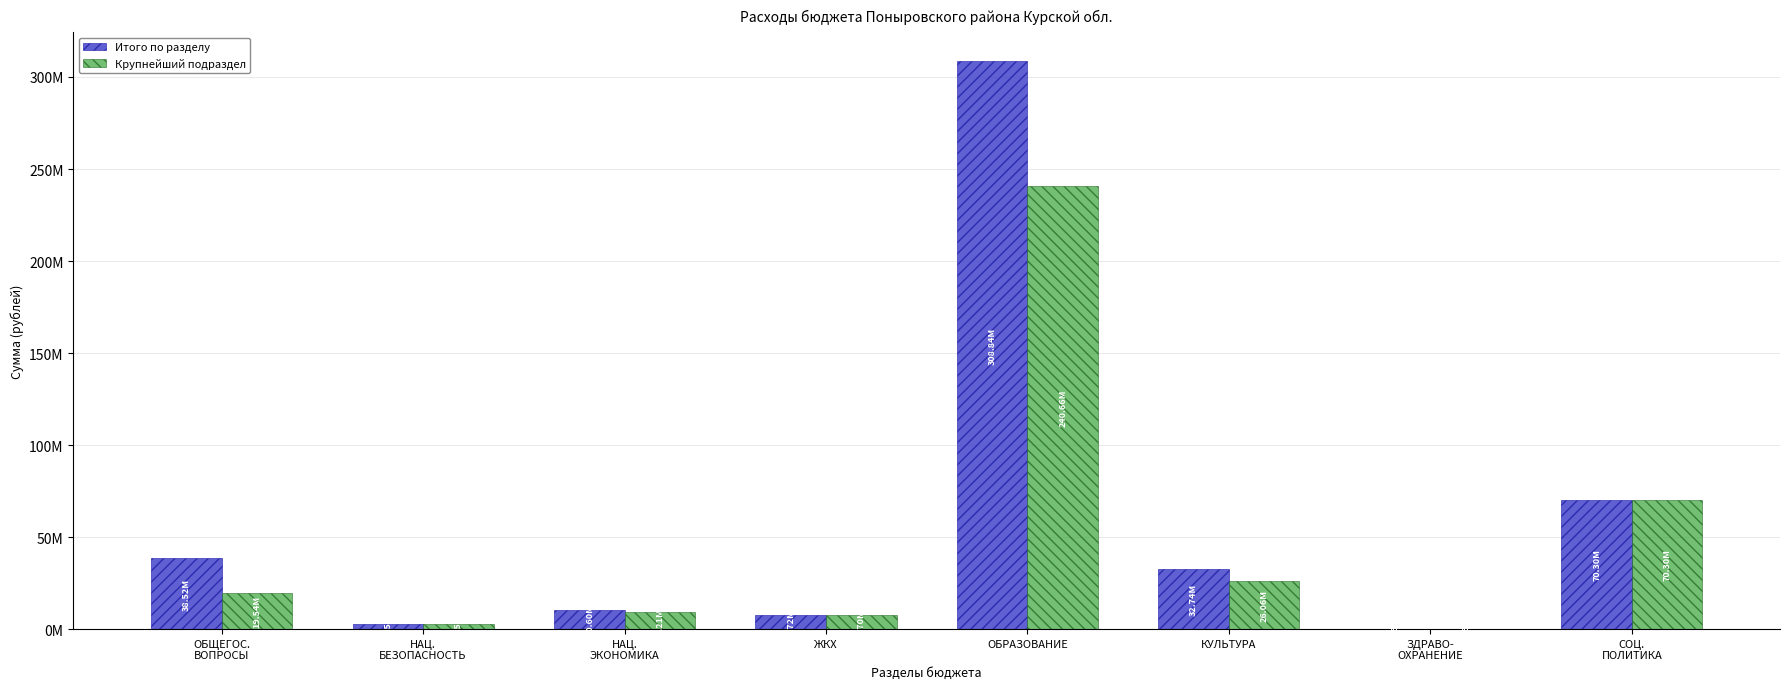

Is it true that Итого по разделу equals 13500875 at ЖКХ?

False